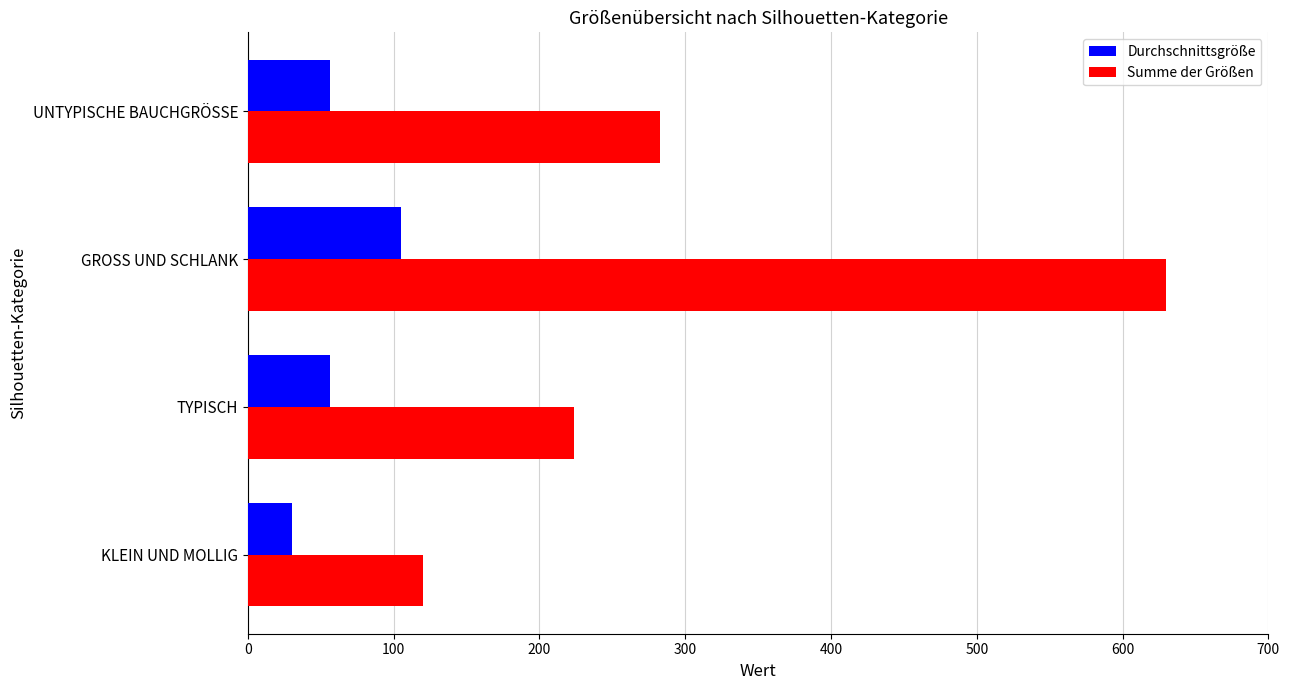

At which category is the sum across all series the highest?

GROSS UND SCHLANK